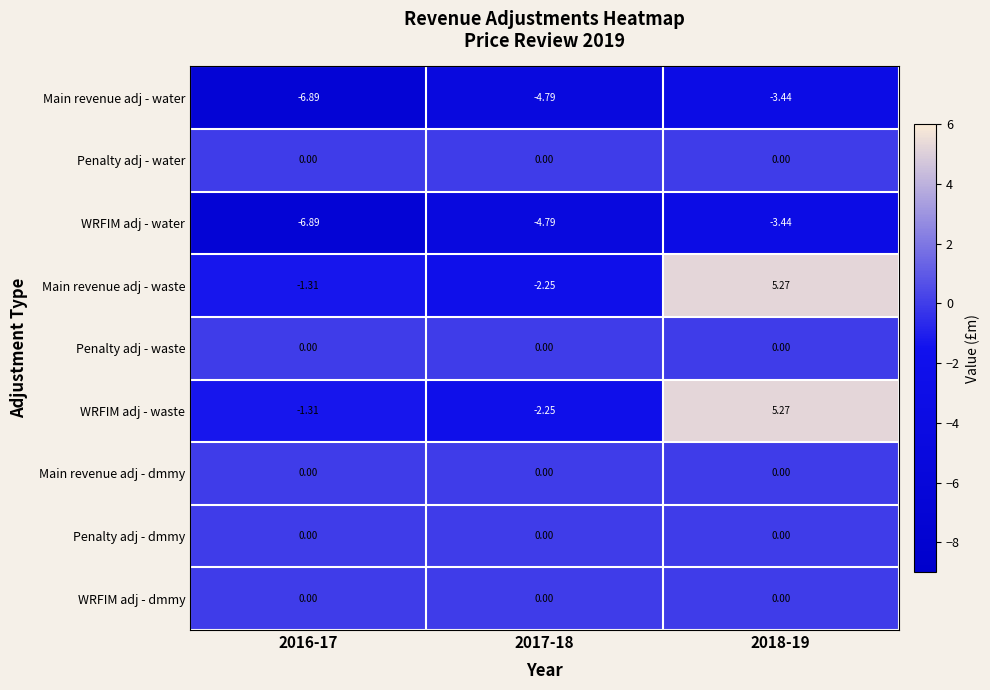

Count the number of categories in the chart.

3